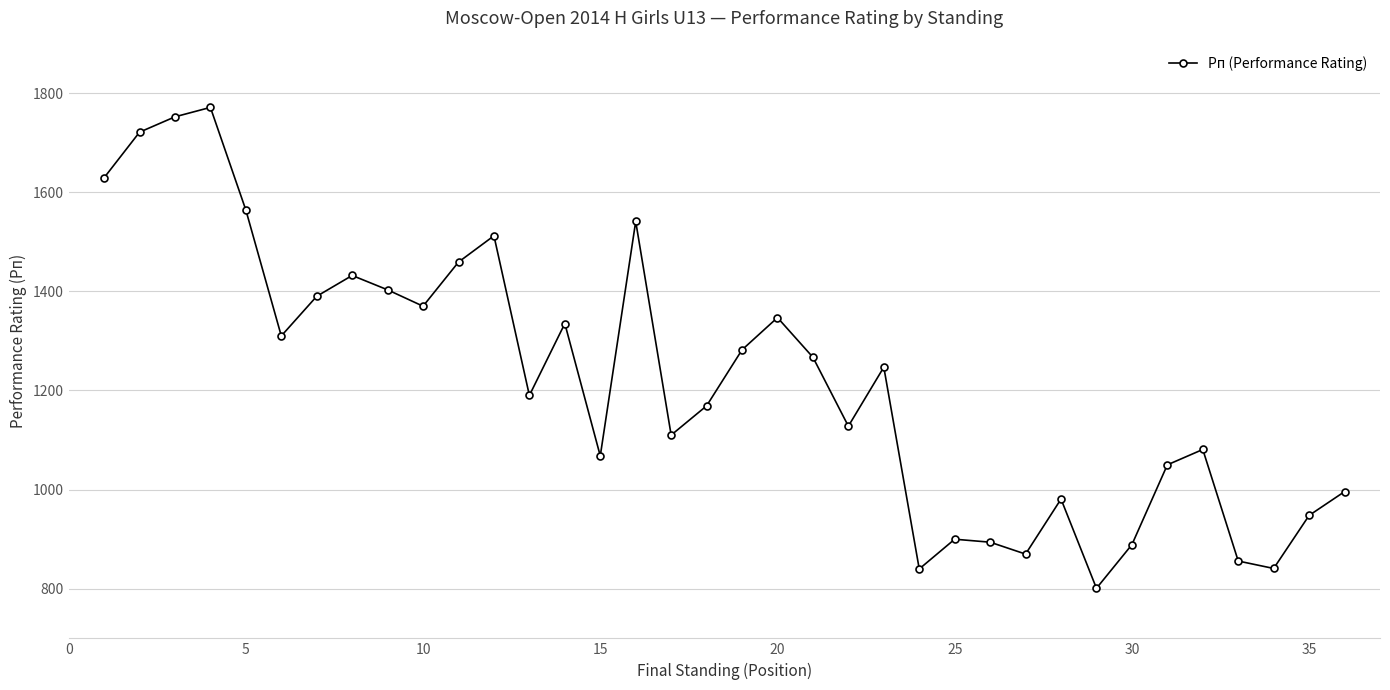

What is the greatest value displayed?

1771